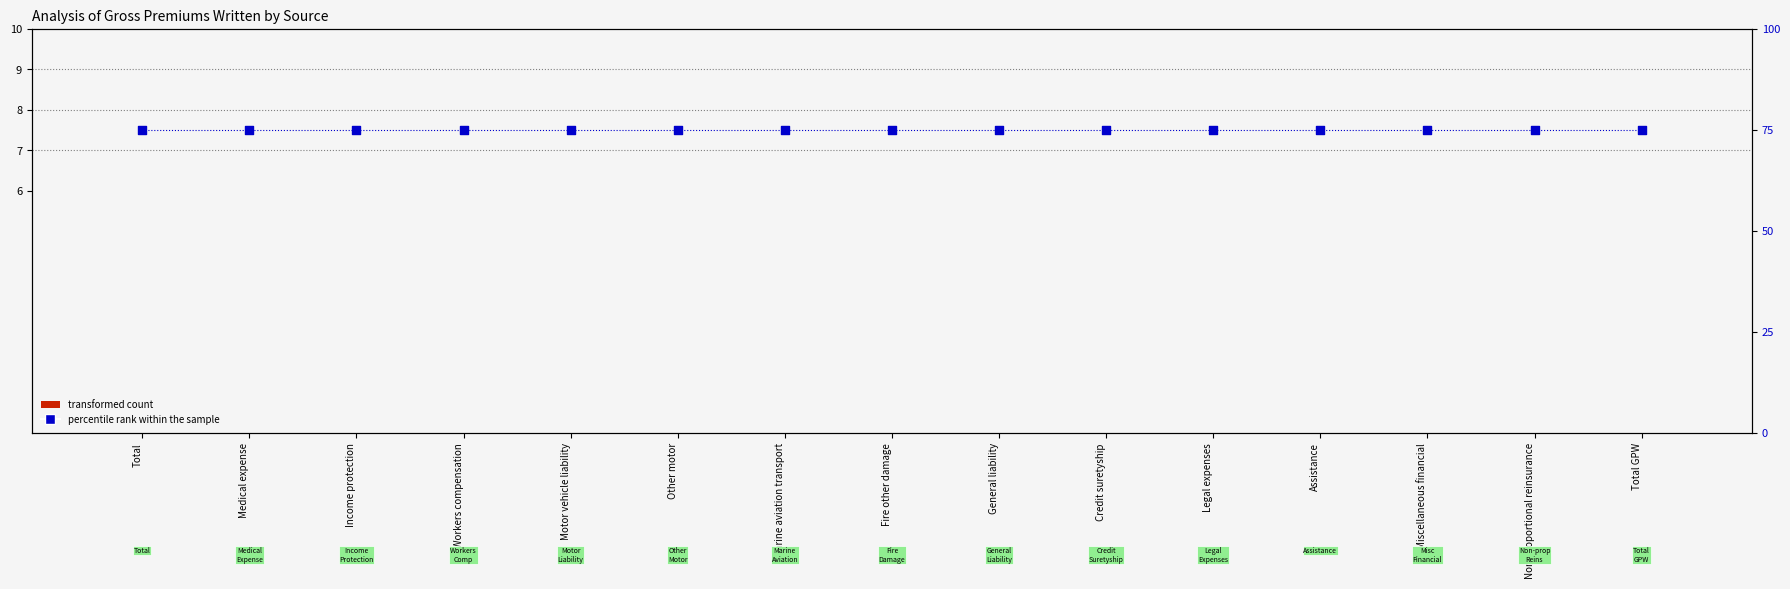

What are all the series names shown in the legend?

transformed count, percentile rank within the sample